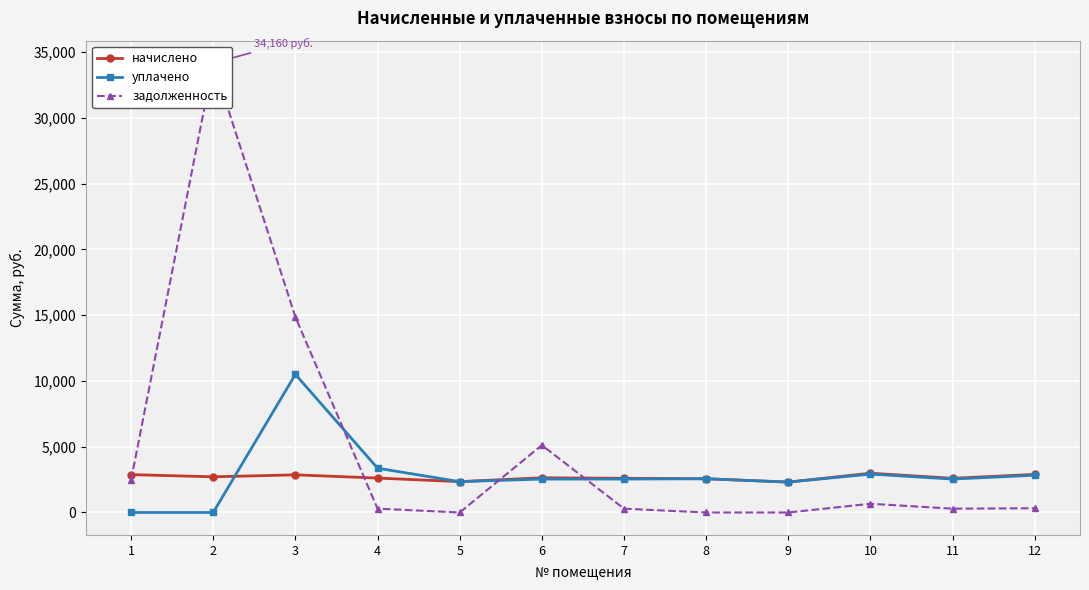

True or false: начислено has more than 2 points higher than both neighbors.

True